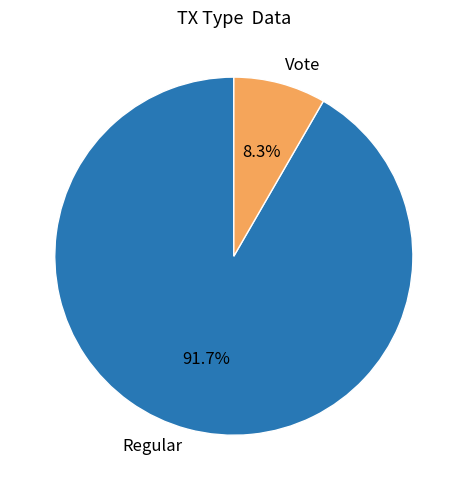

What percentage do Regular and Vote together represent?

100.0%